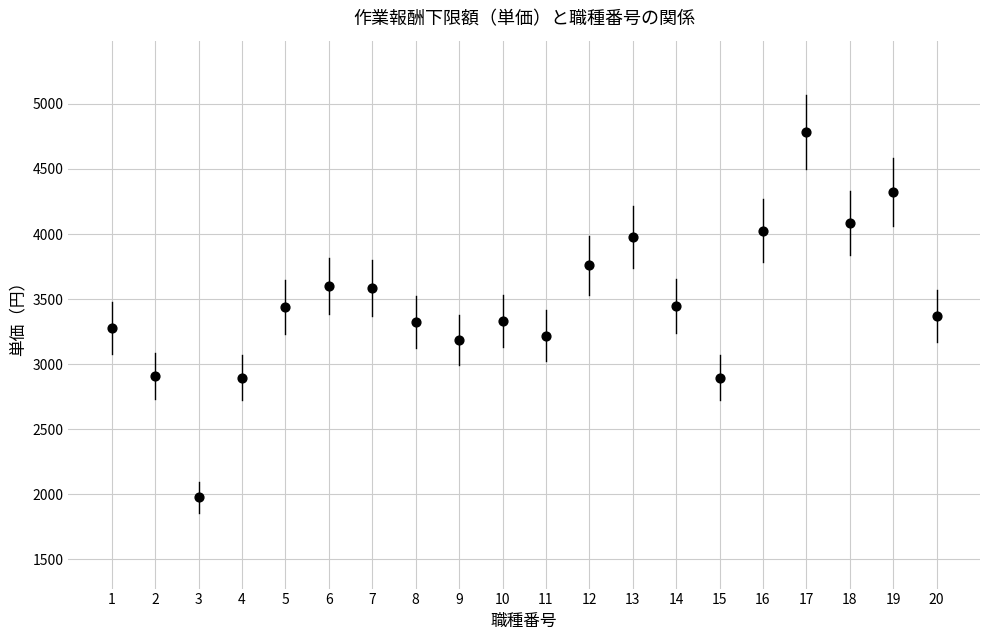

What is the range of Y values (max minus min)?

2806